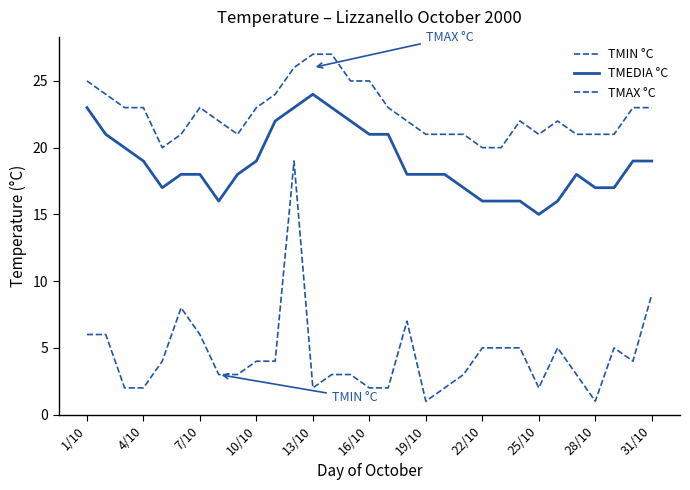

How many lines are shown in the chart?

3